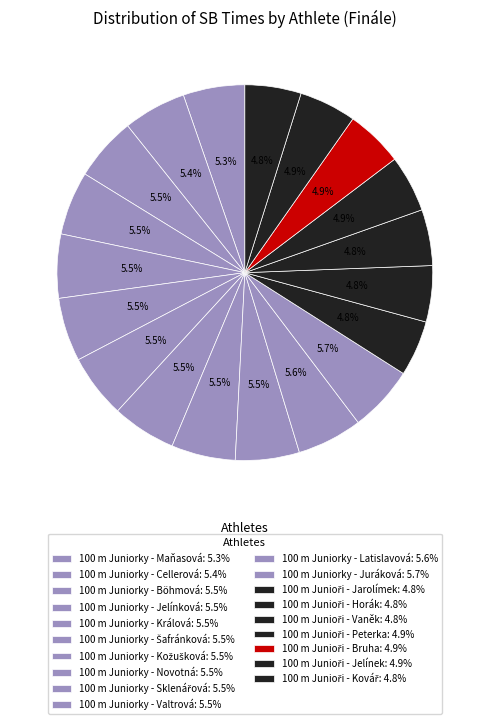

Count the number of slices in the pie.

19